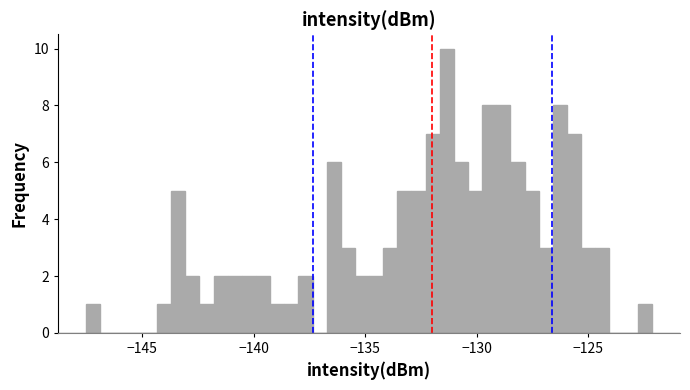

Read against the x-axis, roughly where is the centre of the tallest bar?

-131.5